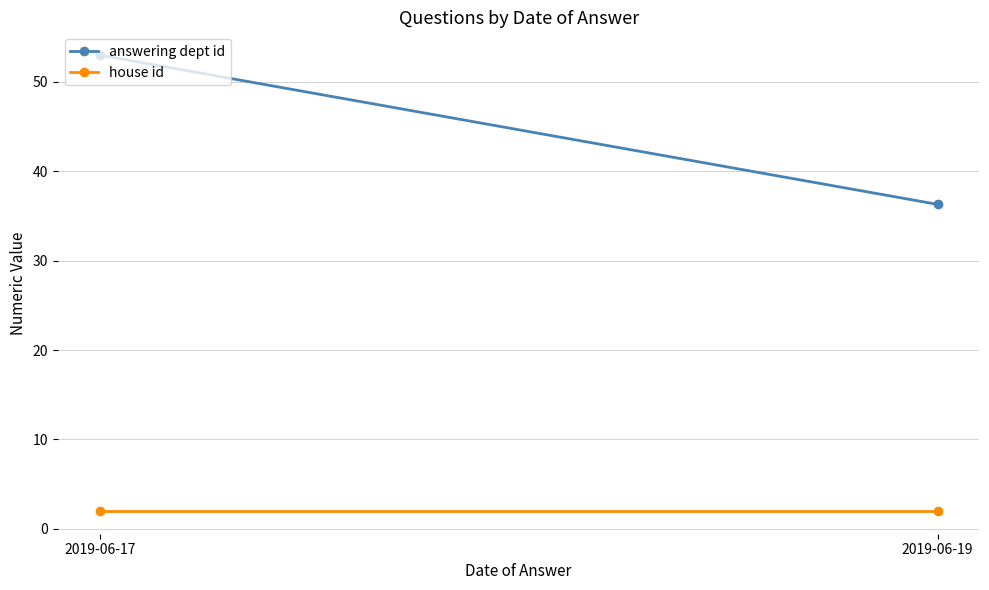

The value of house id at 2019-06-19 is 2.0. True or false?

True